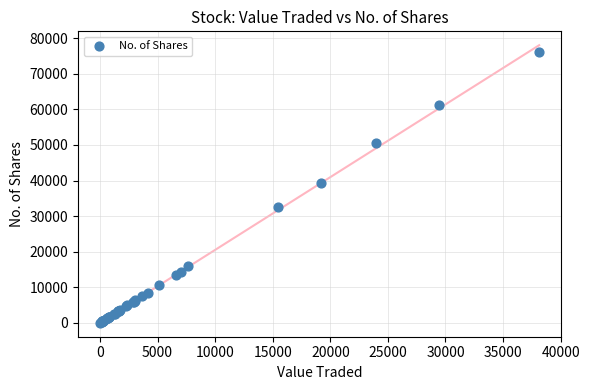

What Y value in the scatter plot is closest to 38038?

39200